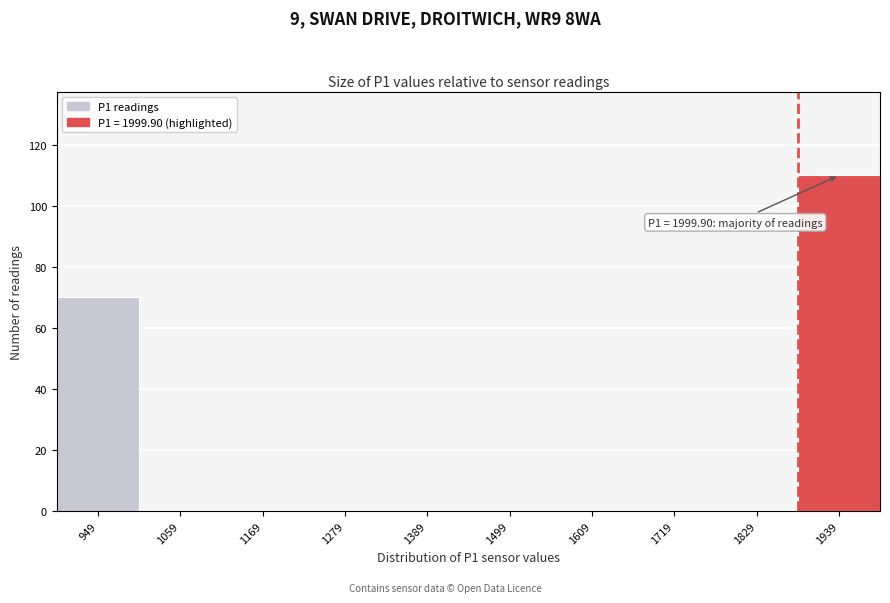

Reading right to left, extract all data points from this chart.

1939=110	1829=0	1719=0	1609=0	1499=0	1389=0	1279=0	1169=0	1059=0	949=70